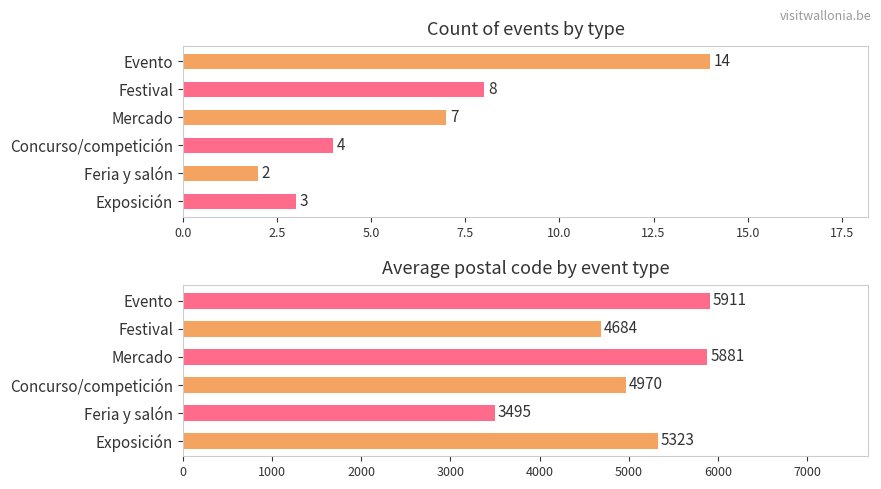

Reading right to left, list all the values displayed in this chart.

Count of events: 3	2	4	7	8	14
Avg postal code: 5323	3495	4970	5881	4684	5911